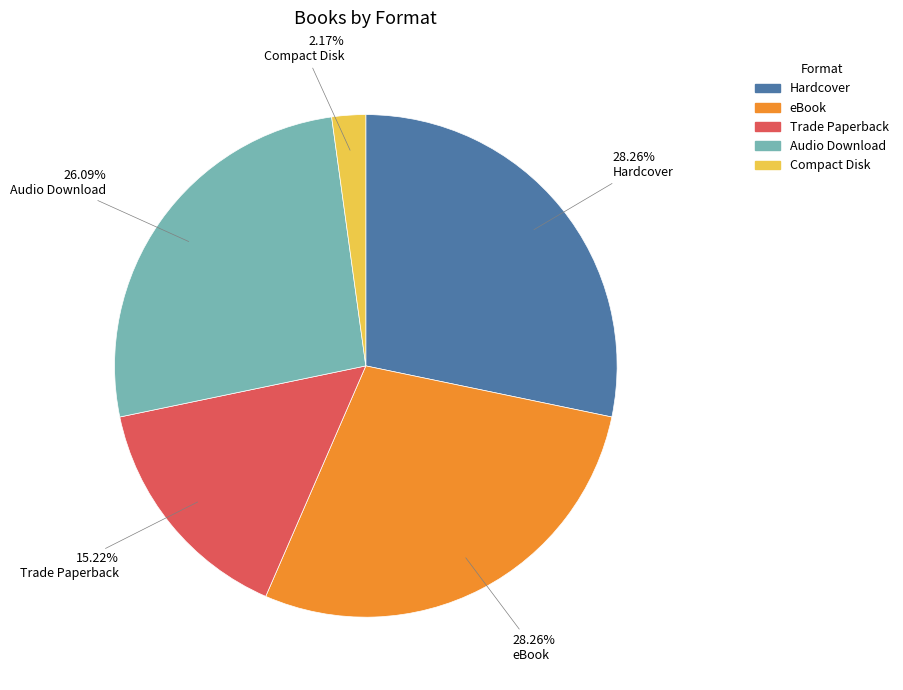

Is there any slice that represents more than half of the pie?

No